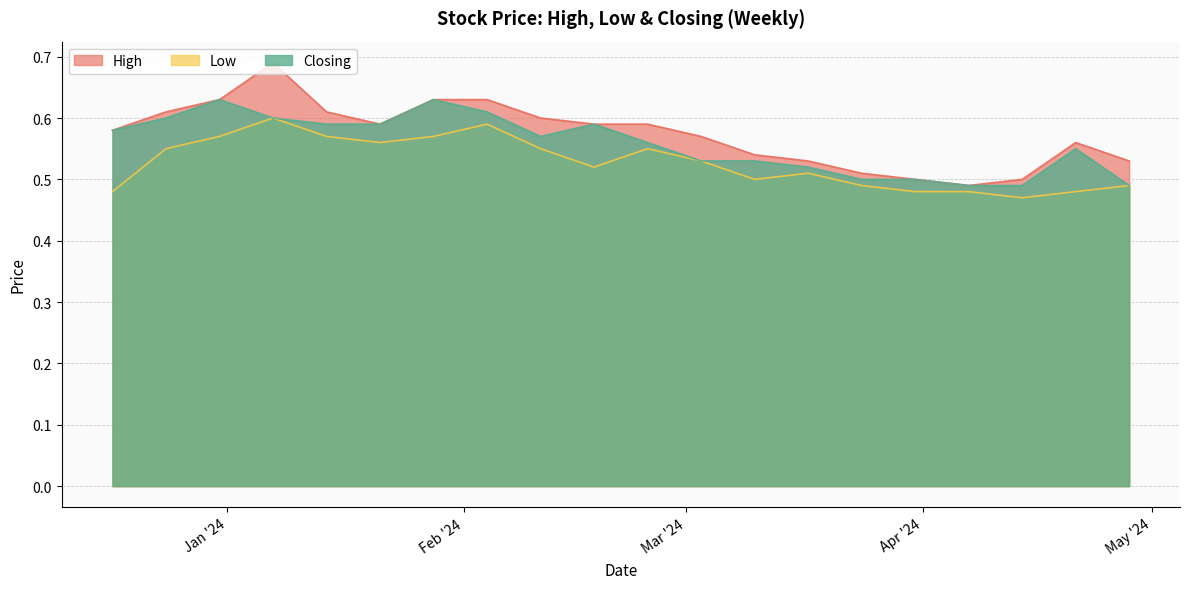

True or false: Low and Closing cross at least once.

False